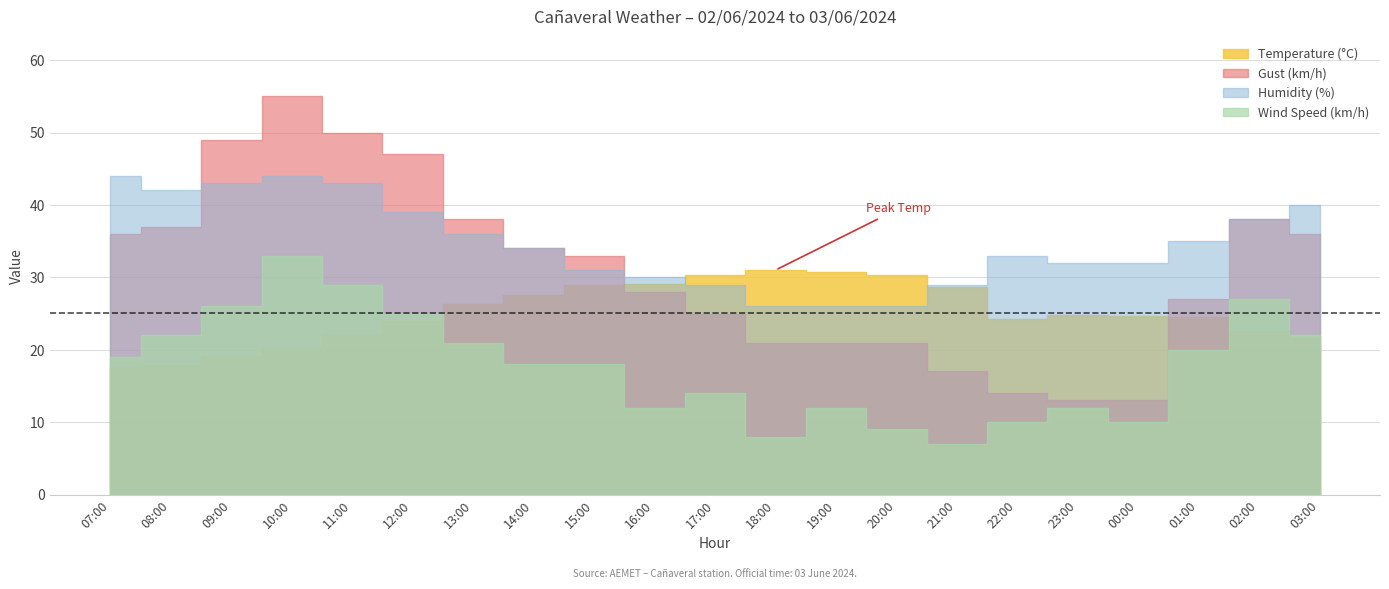

Is it true that Temperature (°C) equals 11.3 at 03:00?

False